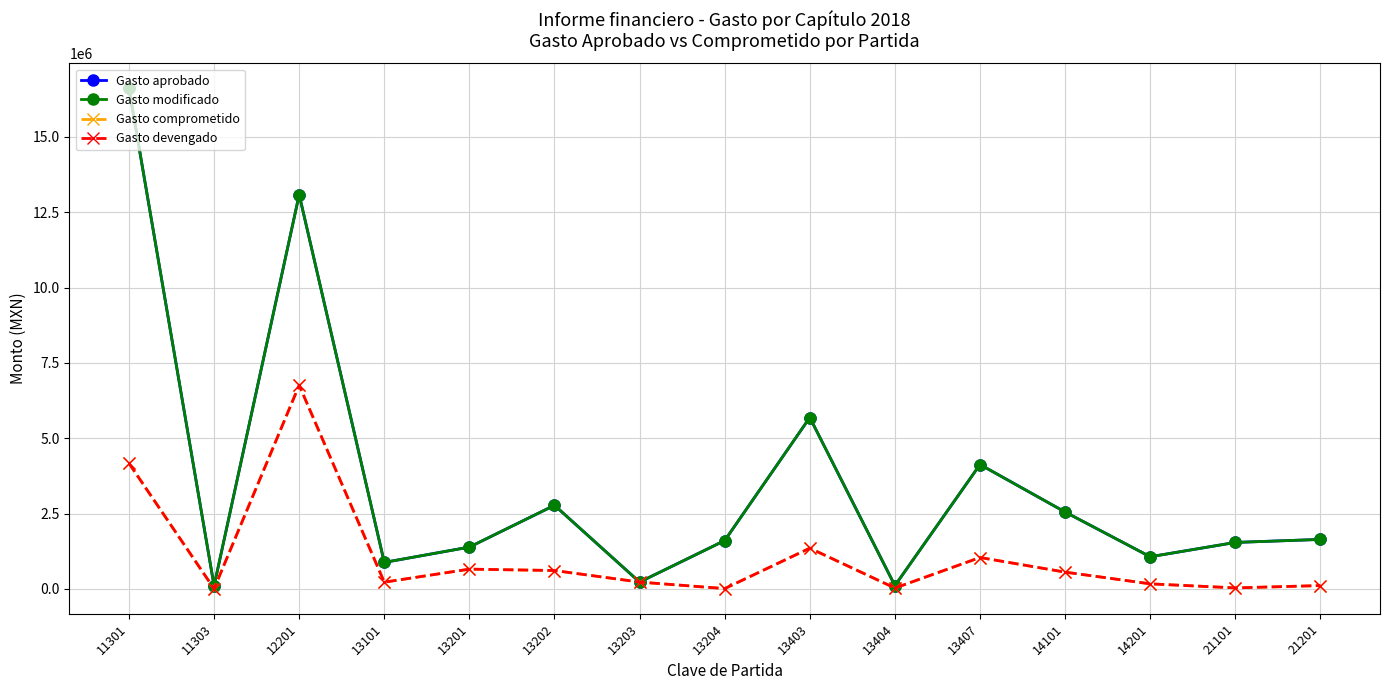

Is it true that Gasto comprometido equals 608796.1 at 13202?

True